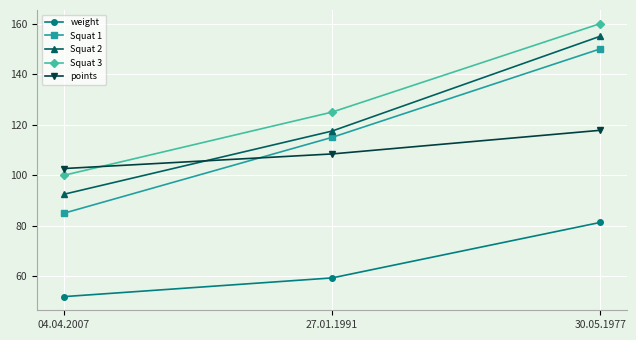

How many distinct data groups are displayed?

5